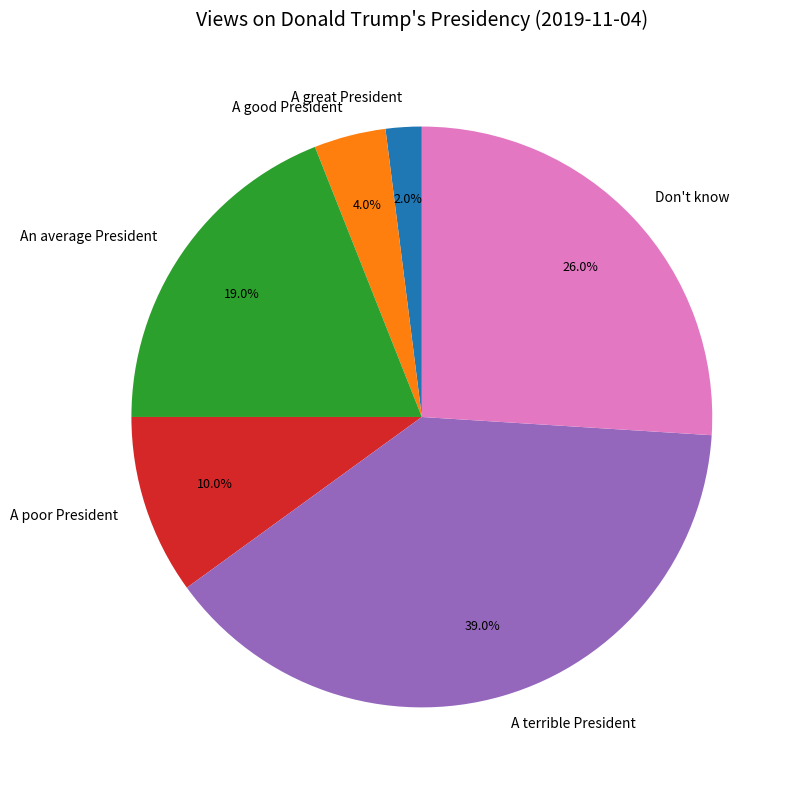

Count the number of slices in the pie.

6